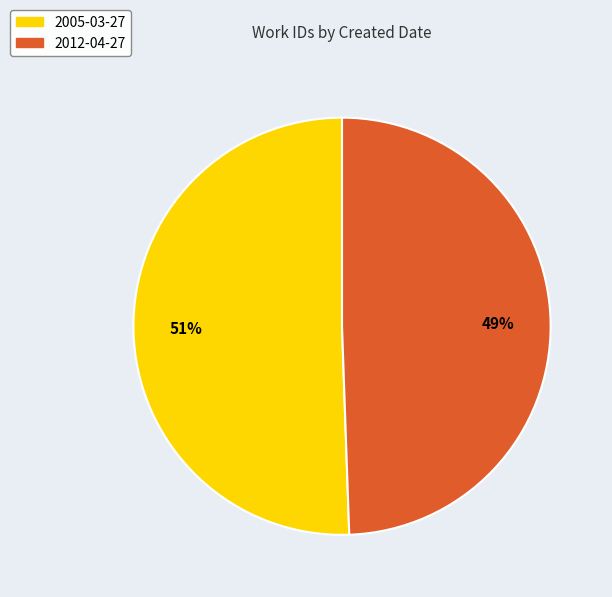

What is the largest slice in the pie chart?

2005-03-27